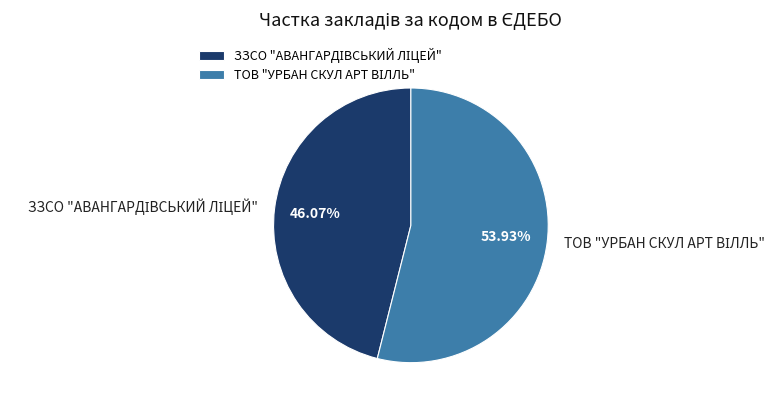

To the nearest percent, what portion does ЗЗСО "АВАНГАРДІВСЬКИЙ ЛІЦЕЙ" represent?

46%